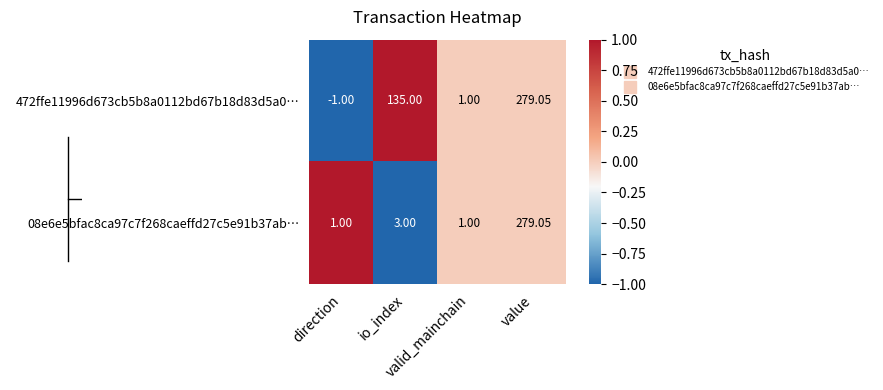

List the series in order of their peak value, lowest first.

472ffe11996d673cb5b8a0112bd67b18d83d5a0…, 08e6e5bfac8ca97c7f268caeffd27c5e91b37ab…